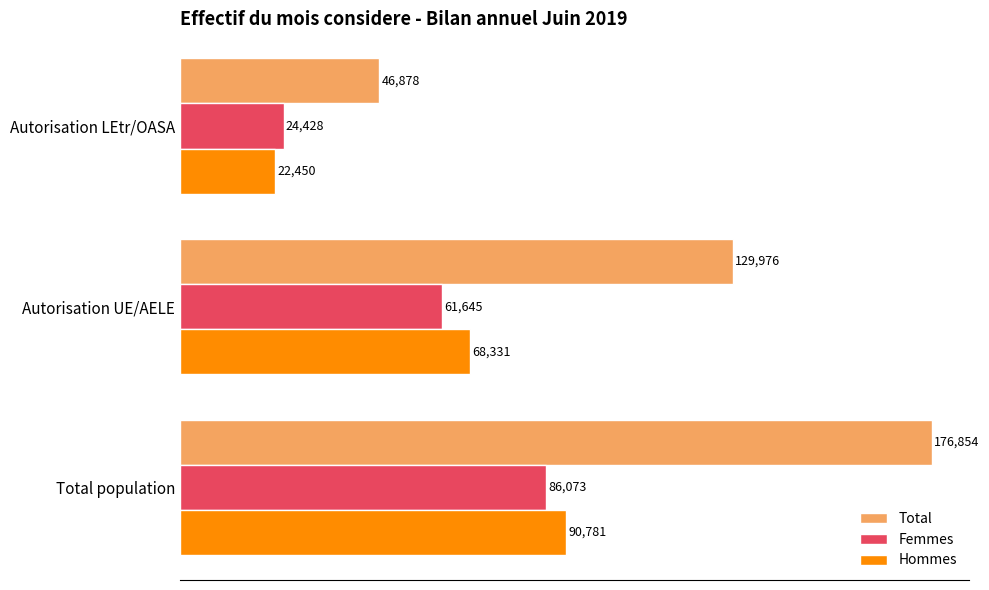

Is it true that Femmes equals 38030 at Autorisation LEtr/OASA?

False